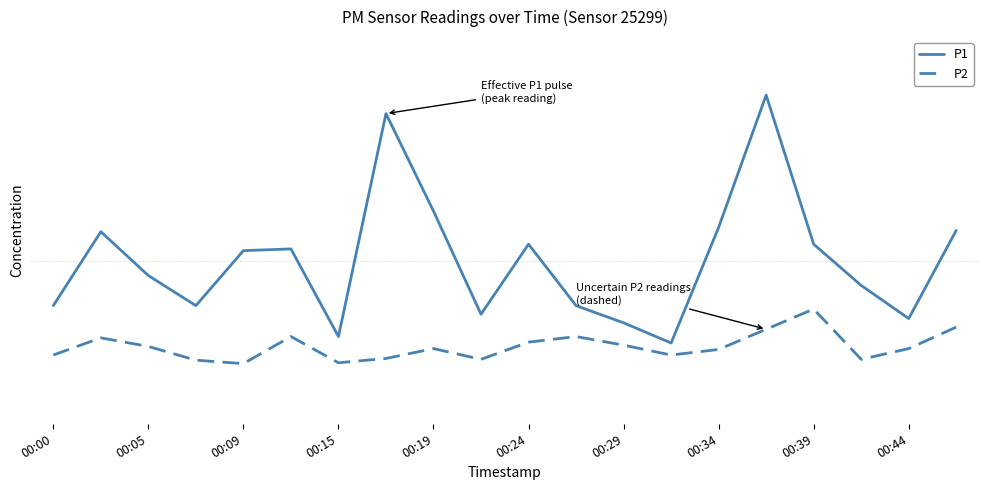

What are all the series names shown in the legend?

P1, P2